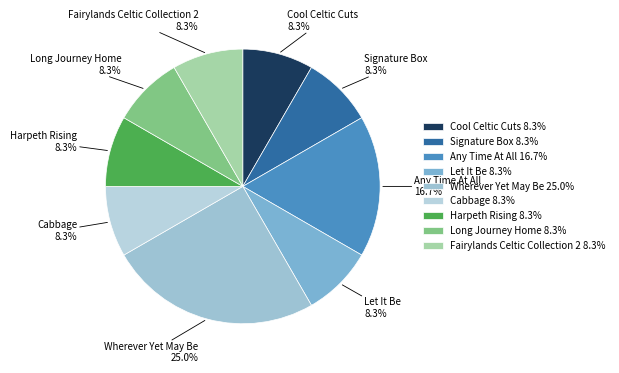

Count the number of slices in the pie.

9